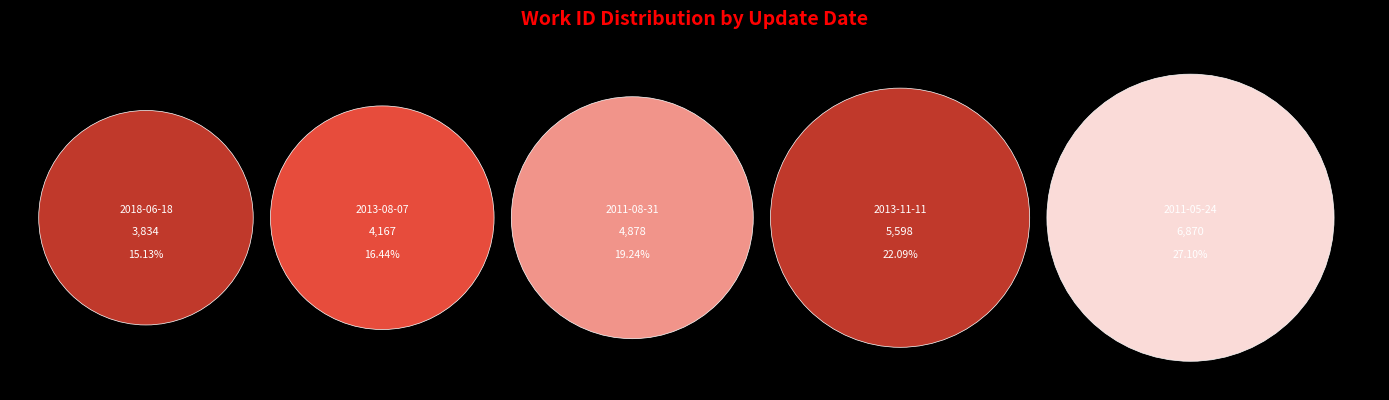

What is the largest slice in the pie chart?

2011-05-24